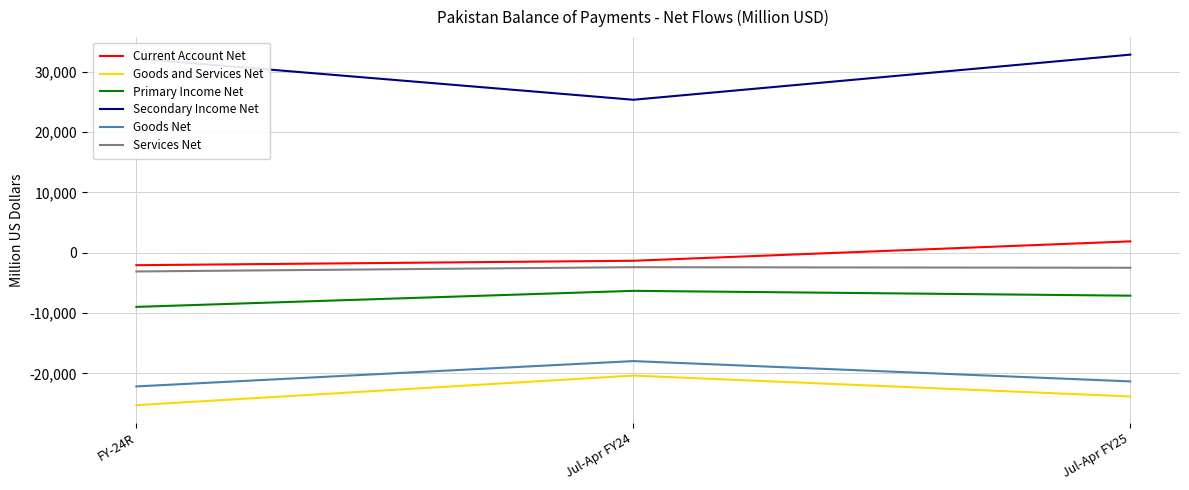

At how many categories does at least one series exceed 29051?

2